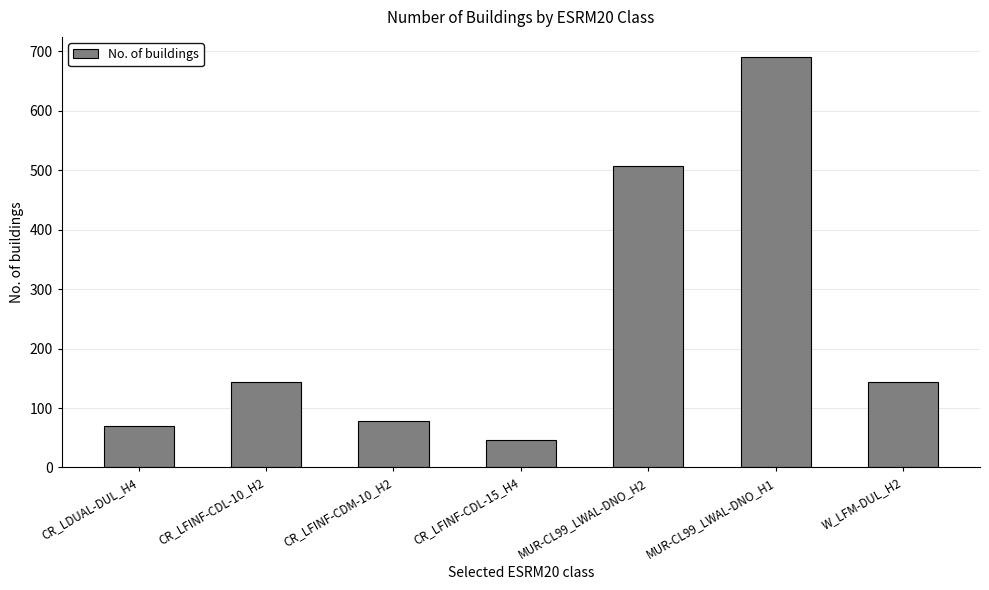

Are the bars grouped side by side (vs. stacked)?

No